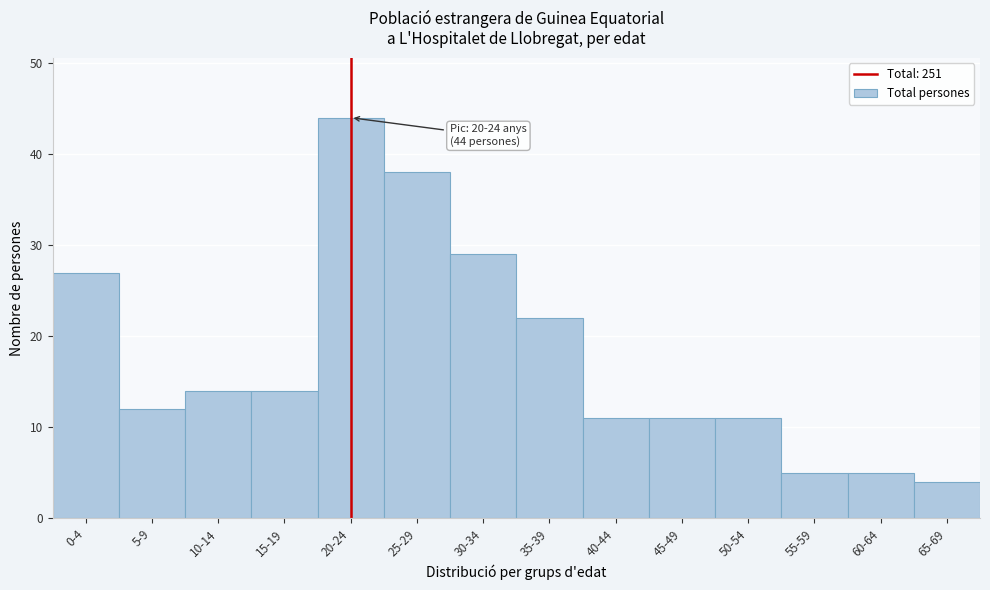

Reading right to left, list all the values displayed in this chart.

4	5	5	11	11	11	22	29	38	44	14	14	12	27